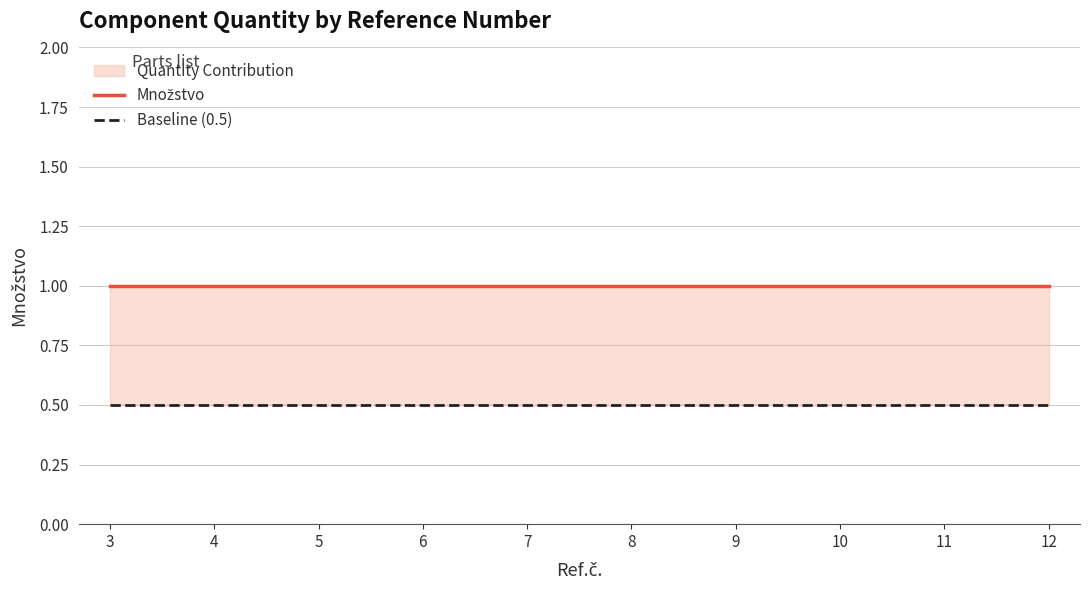

At which label does Baseline (0.5) reach its minimum?

3